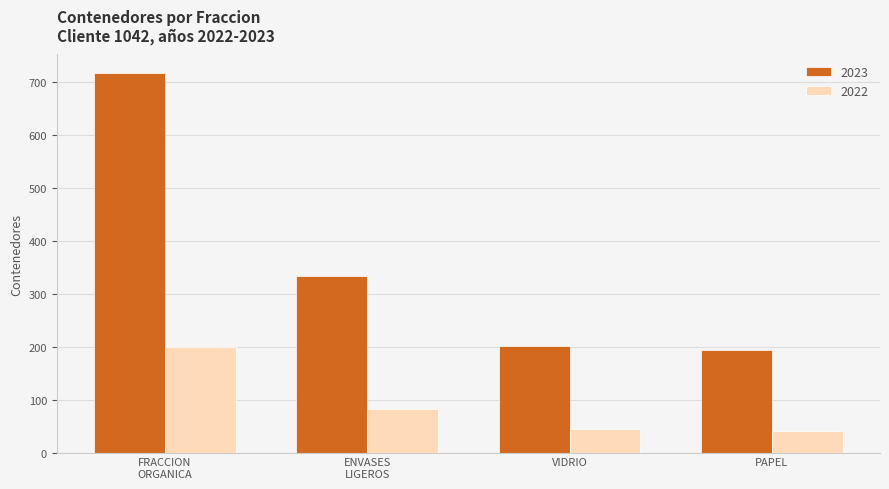

What is the smallest value displayed?

40